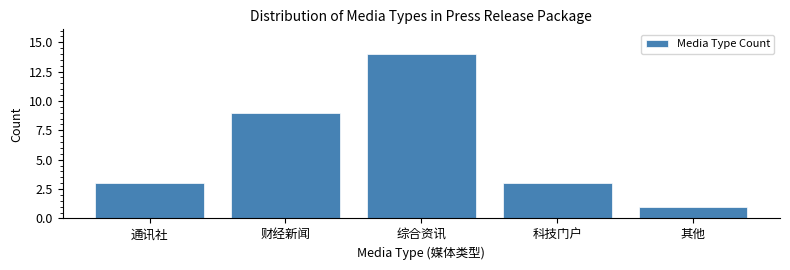

Reading left to right, transcribe all the data shown in this chart.

3	9	14	3	1